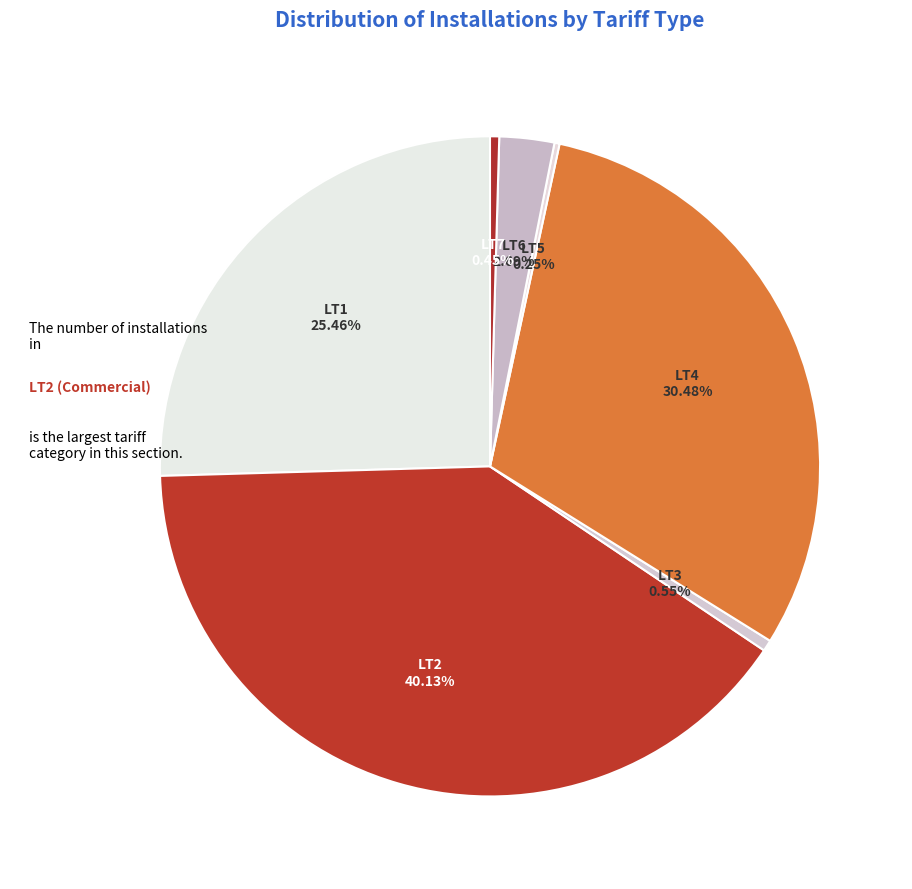

To the nearest percent, what is the difference between the LT4 and LT7 slice percentages?

30%